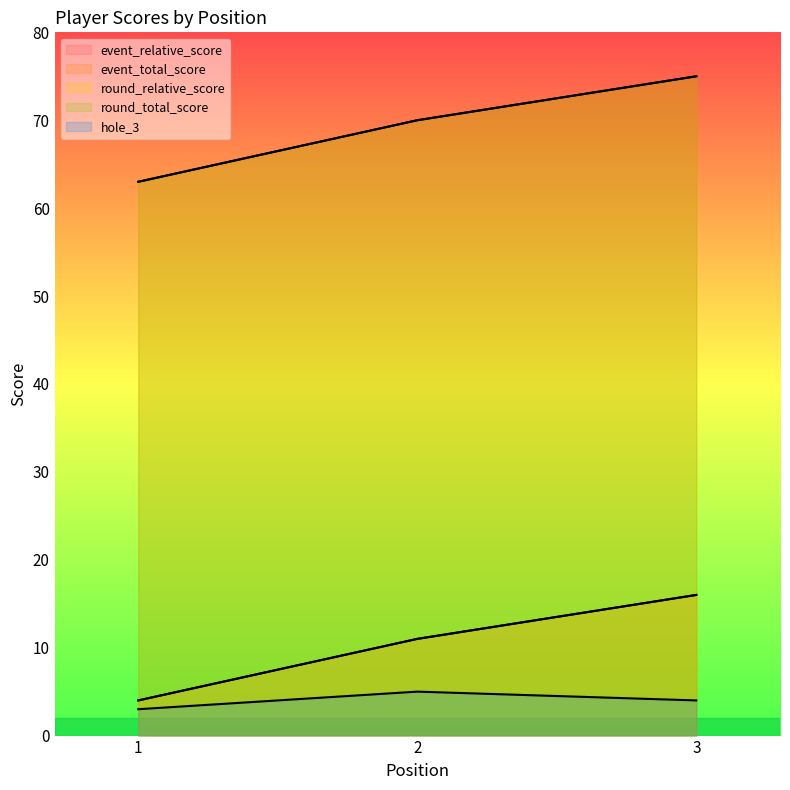

How many data points in round_relative_score are above 11?

1